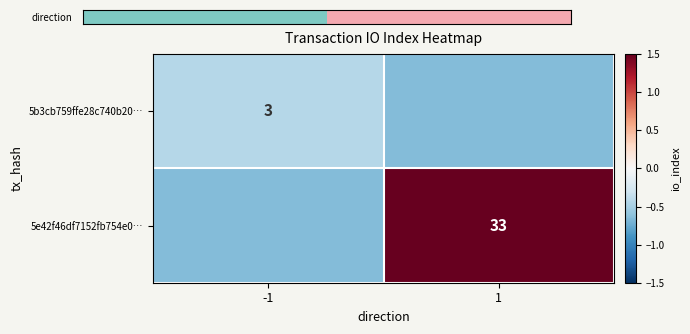

Is the value of 5b3cb759ffe28c740b20… at -1 greater than the value of 5e42f46df7152fb754e0… at 1?

No